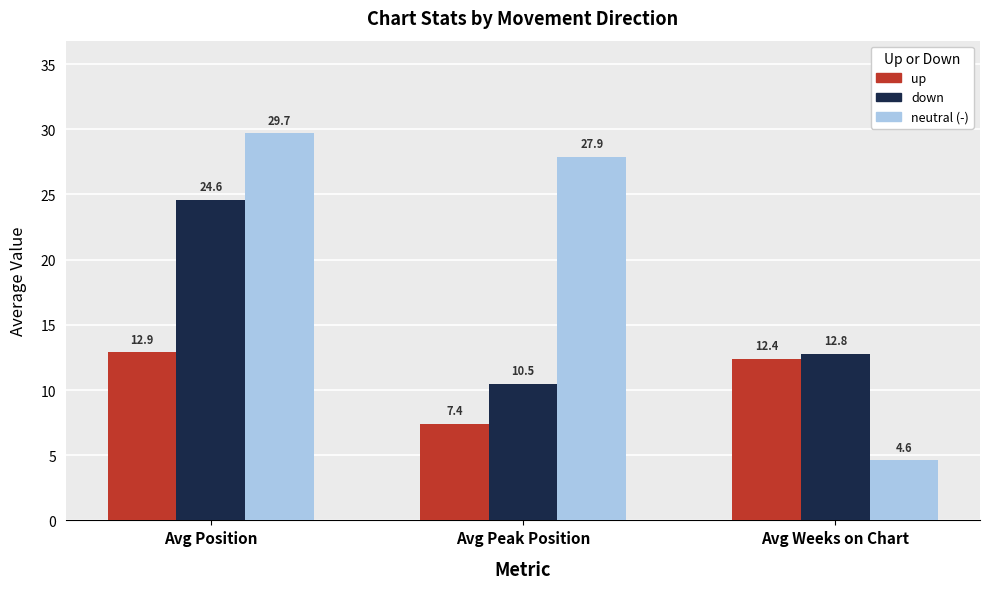

What is the label of the 1st bar from the right?

Avg Weeks on Chart